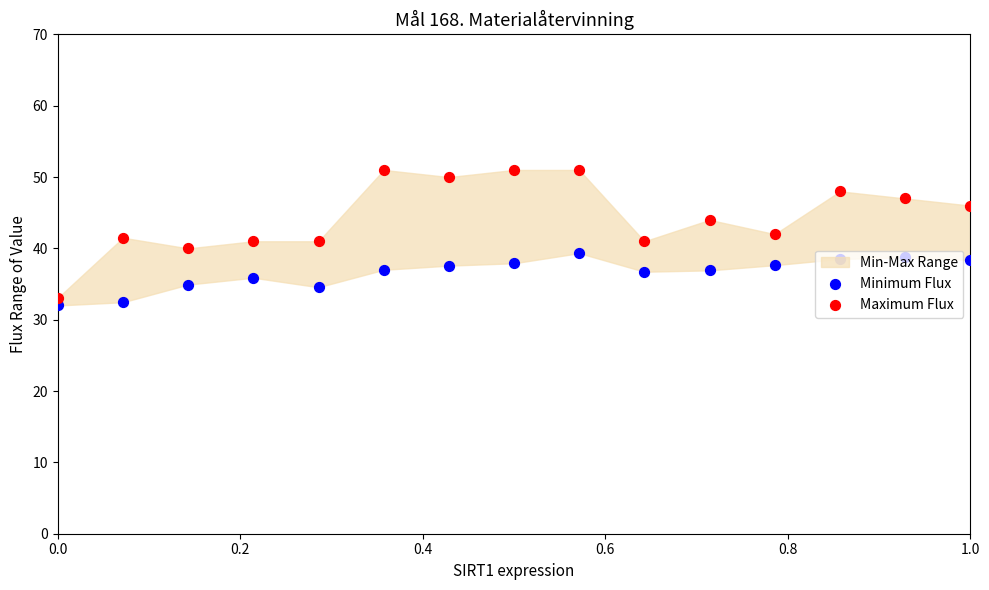

Which series reaches the minimum Y coordinate?

Minimum Flux